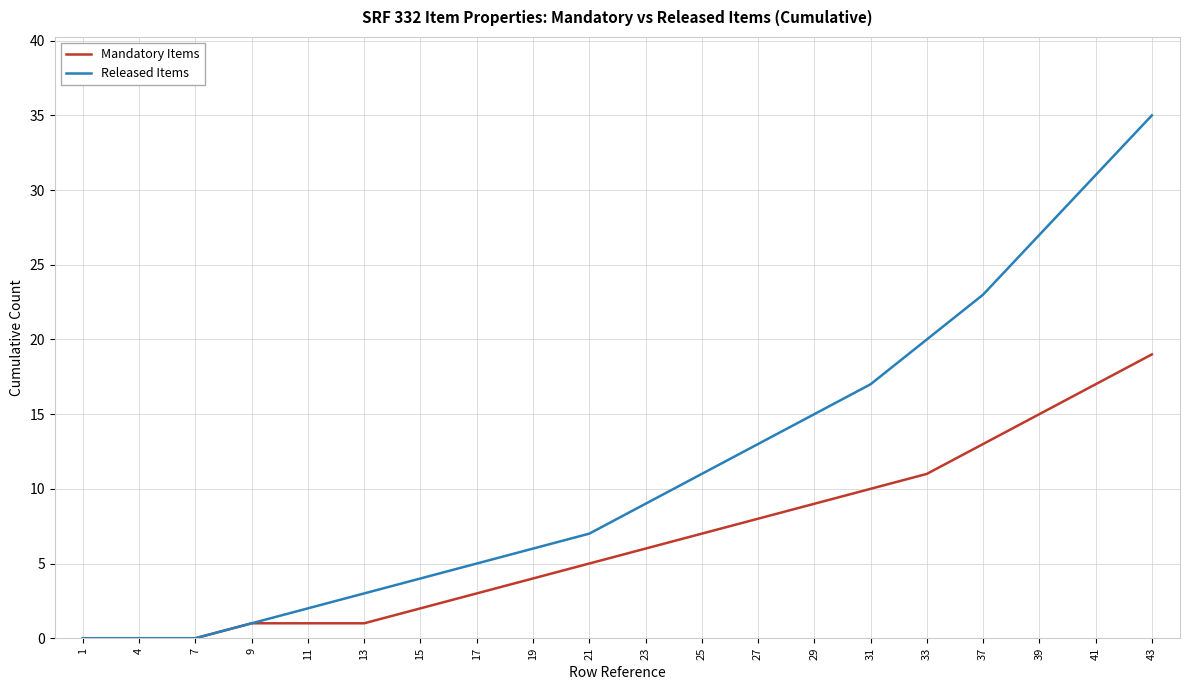

Which series has the widest spread of values?

Released Items